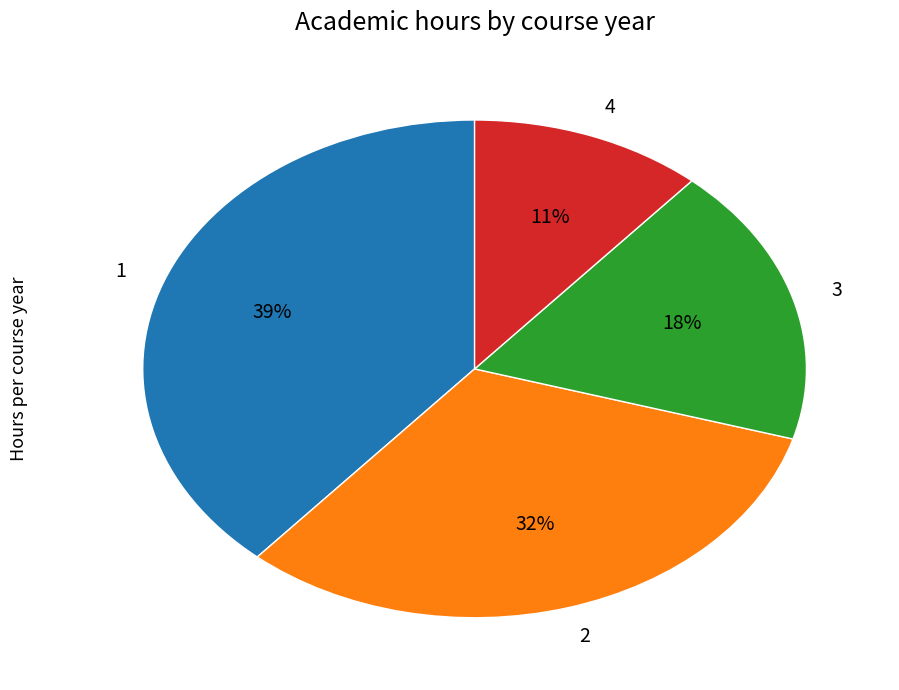

The 3 slice represents 18% of the pie. True or false?

True